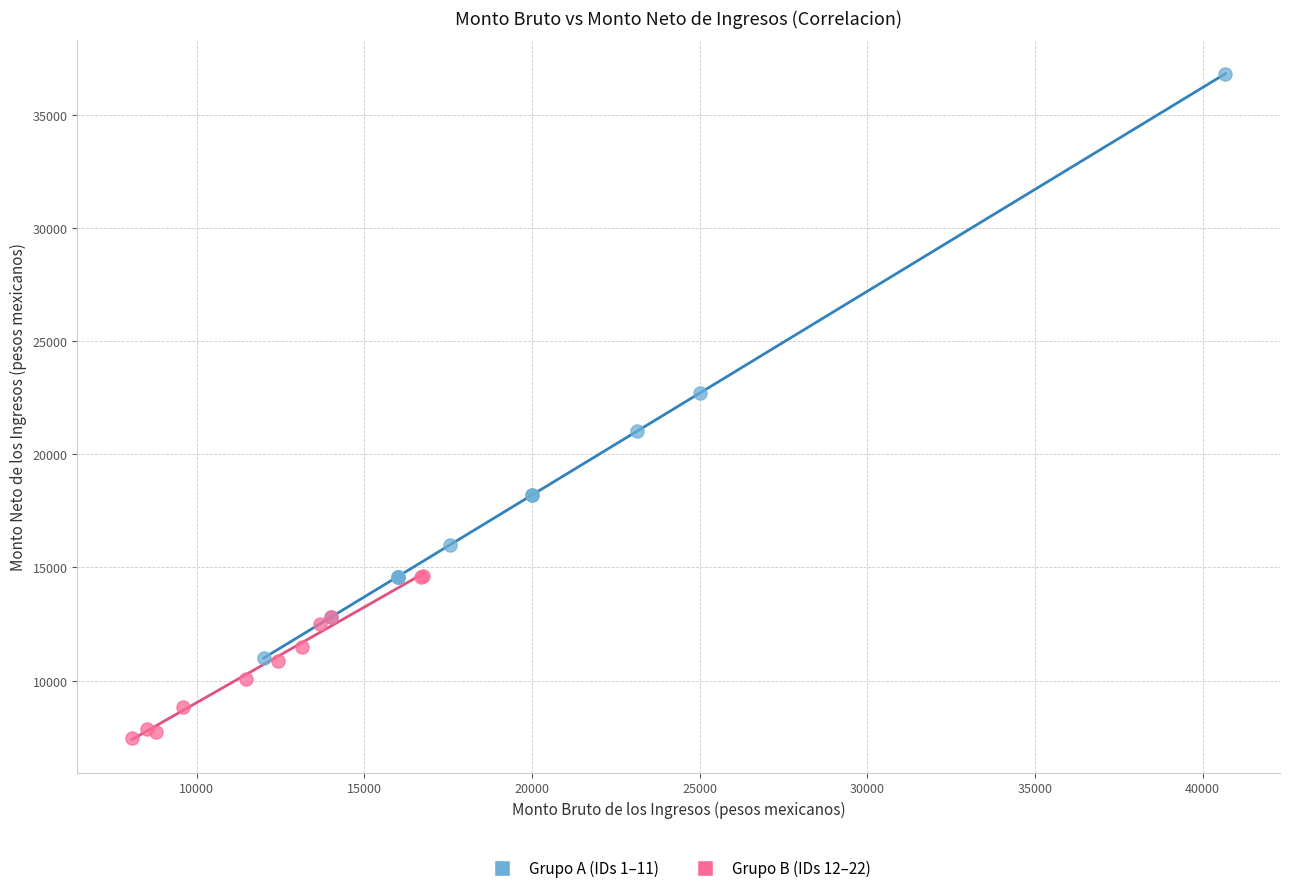

Which series contains the highest Y value?

Grupo A (IDs 1–11)